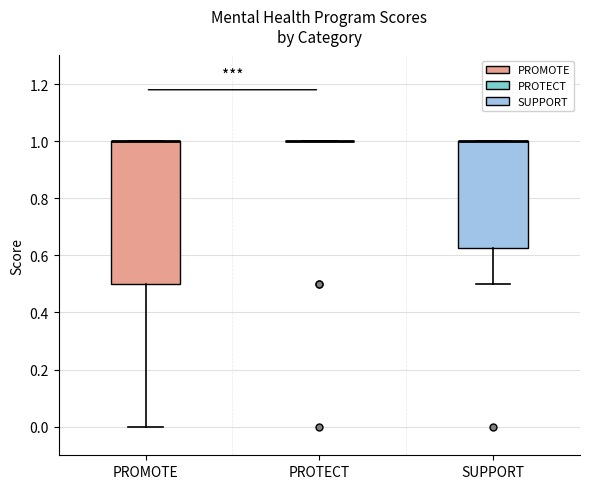

Where is the lower edge of the box for SUPPORT on the y-axis? The values are not printed on the chart, so give them approximately, as read against the axis.

0.62